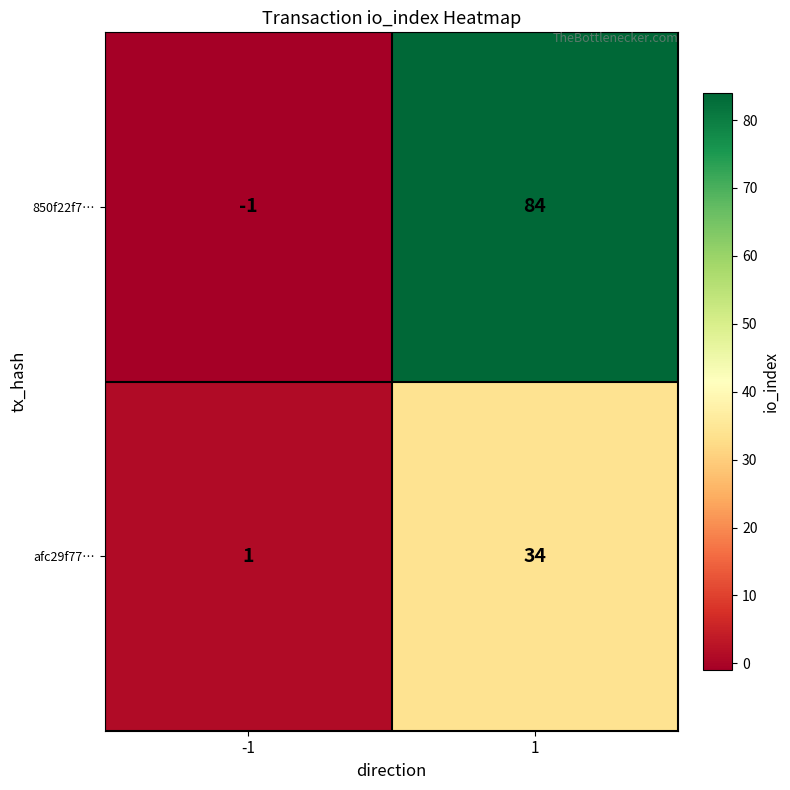

Rank the series by their average value, from highest to lowest.

850f22f7…, afc29f77…